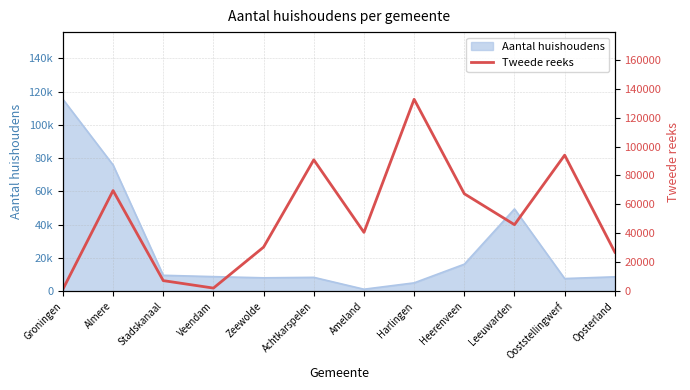

What is the value of the 5th point from the left?

30508.4